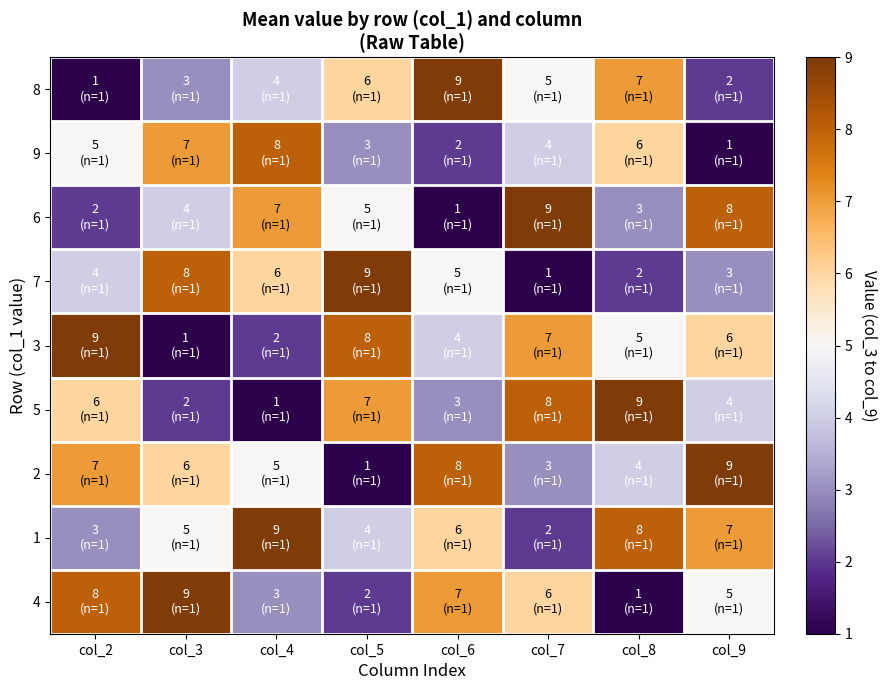

Count the number of categories in the chart.

8